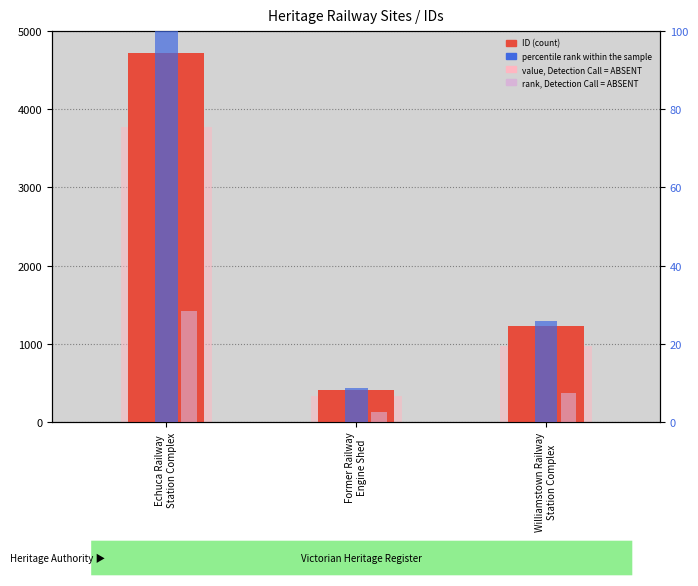

Reading right to left, list all the values displayed in this chart.

ID: Williamstown Railway
Station Complex=1223.0	Former Railway
Engine Shed=414.0	Echuca Railway
Station Complex=4721.0
value, Detection Call = ABSENT: Williamstown Railway
Station Complex=978.4	Former Railway
Engine Shed=331.2	Echuca Railway
Station Complex=3776.8
rank, Detection Call = ABSENT: Williamstown Railway
Station Complex=366.9	Former Railway
Engine Shed=124.2	Echuca Railway
Station Complex=1416.3
percentile rank within the sample: Williamstown Railway
Station Complex=25.9	Former Railway
Engine Shed=8.8	Echuca Railway
Station Complex=100.0